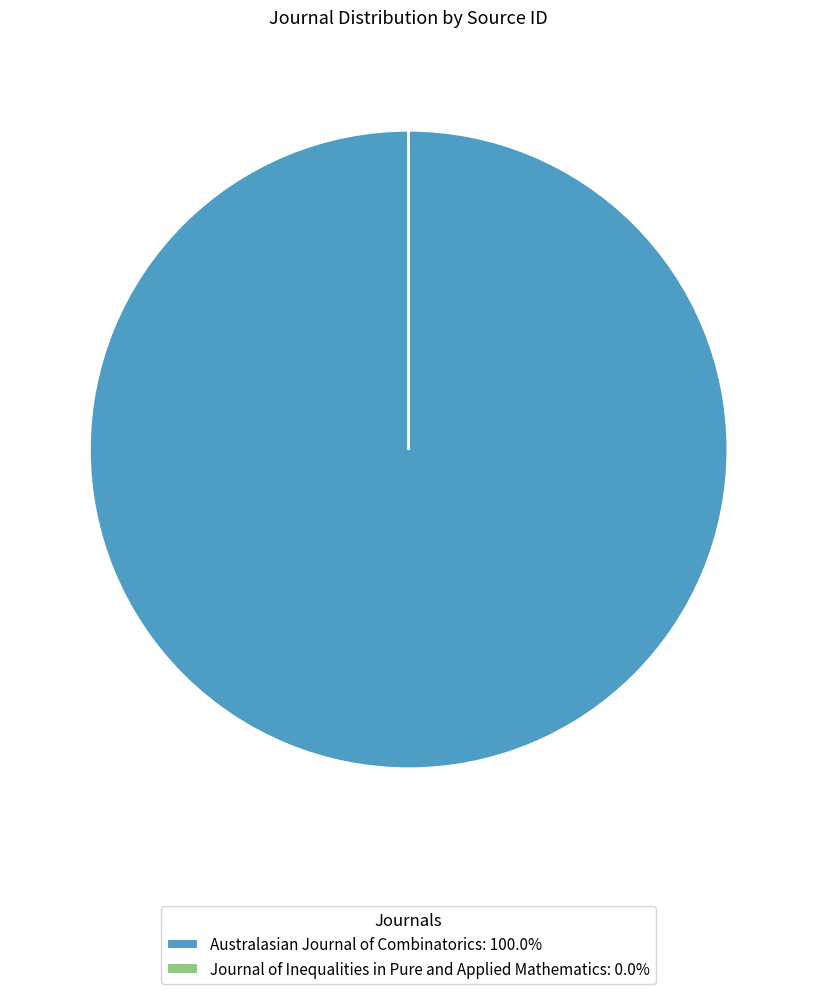

Is Australasian Journal of Combinatorics: 100.0% the majority of the pie?

Yes